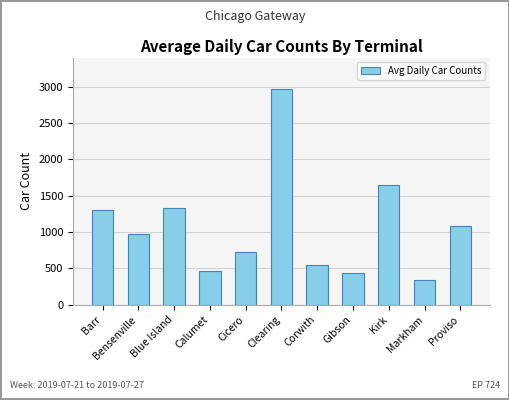

Reading right to left, transcribe all the data shown in this chart.

1081	337	1652	434	550	2964	726	459	1326	970	1298